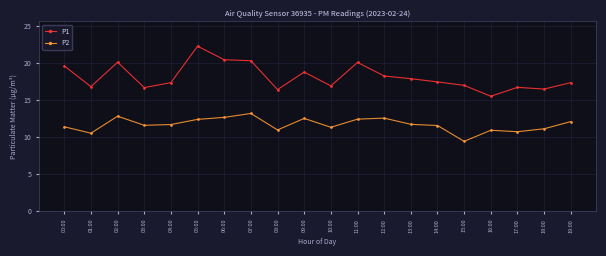

At how many categories does at least one series exceed 12?

20